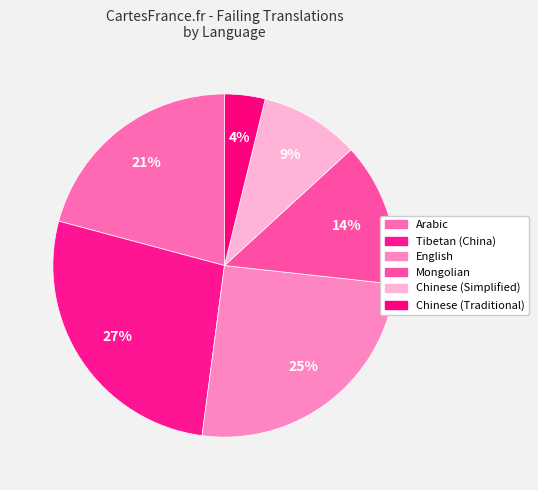

Does any single category account for the majority?

No